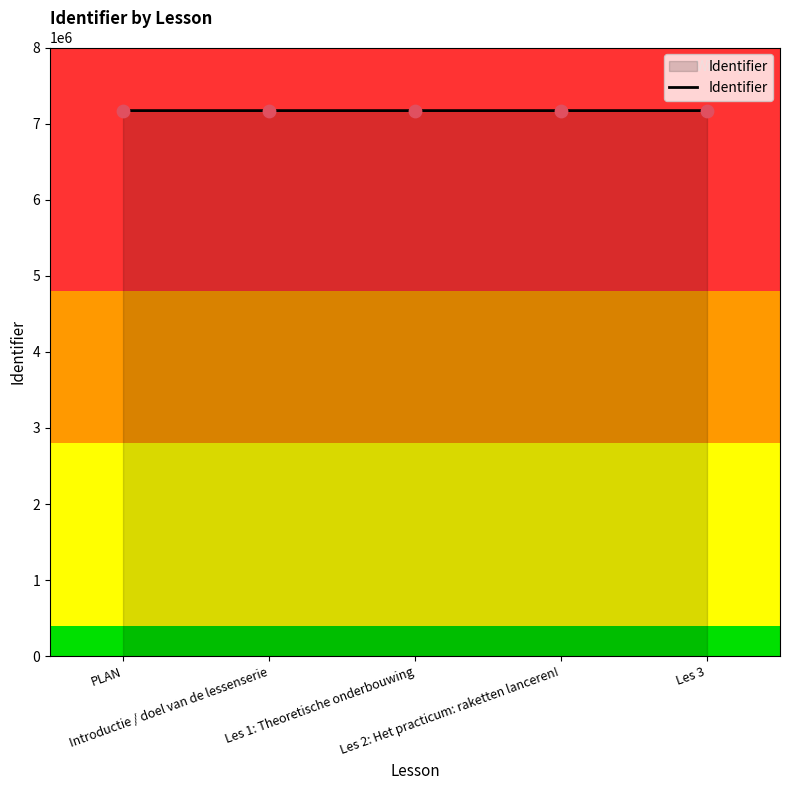

Approximately how many times larger is the value at Introductie / doel van de lessenserie compared to Les 3?

1.0